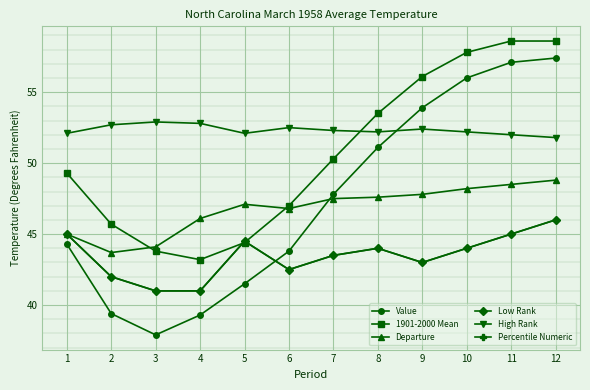

Is this an area chart (filled region under the line)?

No